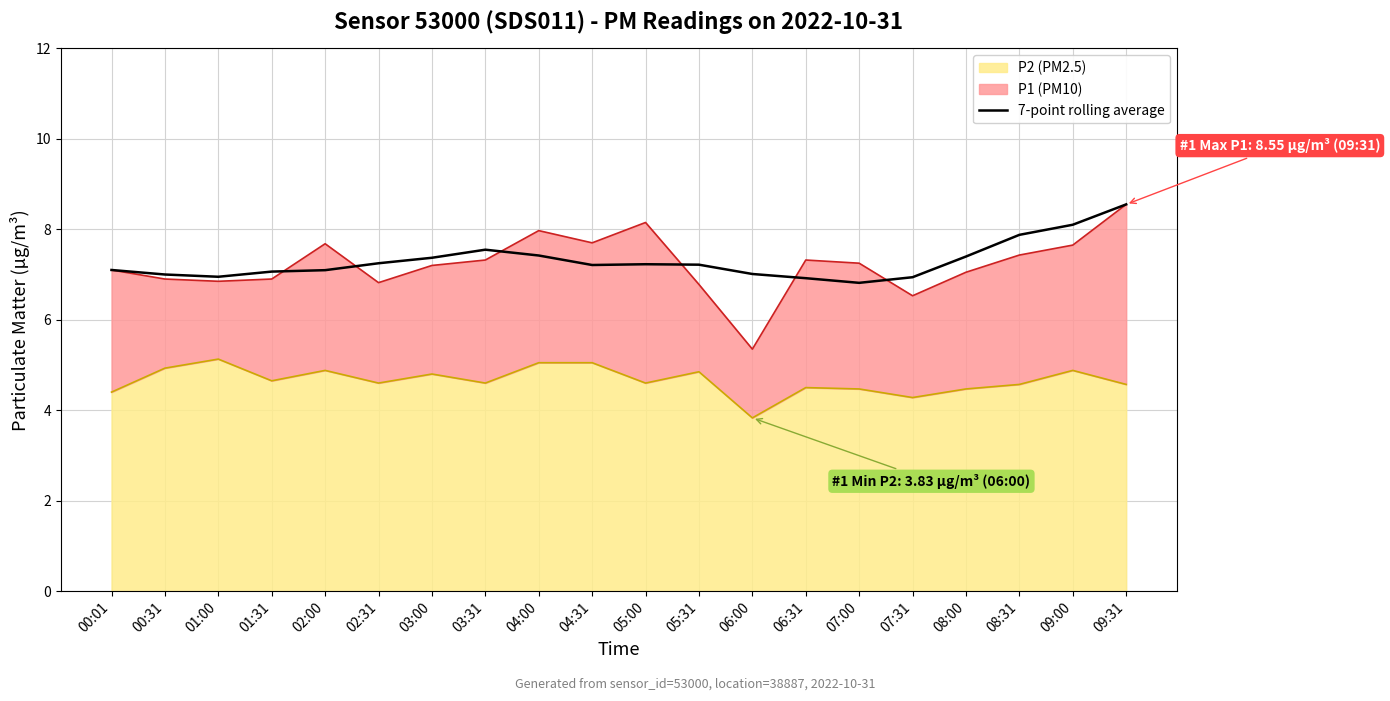

Reading left to right, transcribe all the data shown in this chart.

7.1	7.0	7.0	7.1	7.1	7.2	7.4	7.5	7.4	7.2	7.2	7.2	7.0	6.9	6.8	6.9	7.4	7.9	8.1	8.6